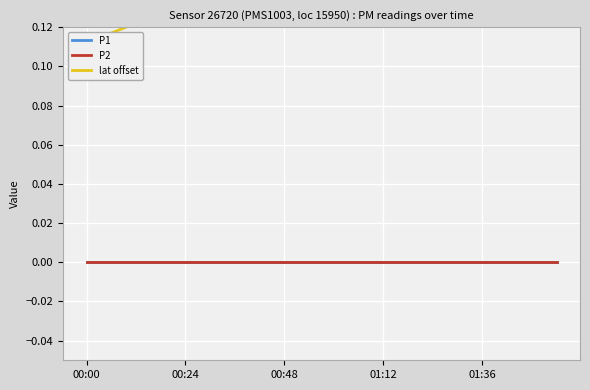

What are all the series names shown in the legend?

P1, P2, lat offset